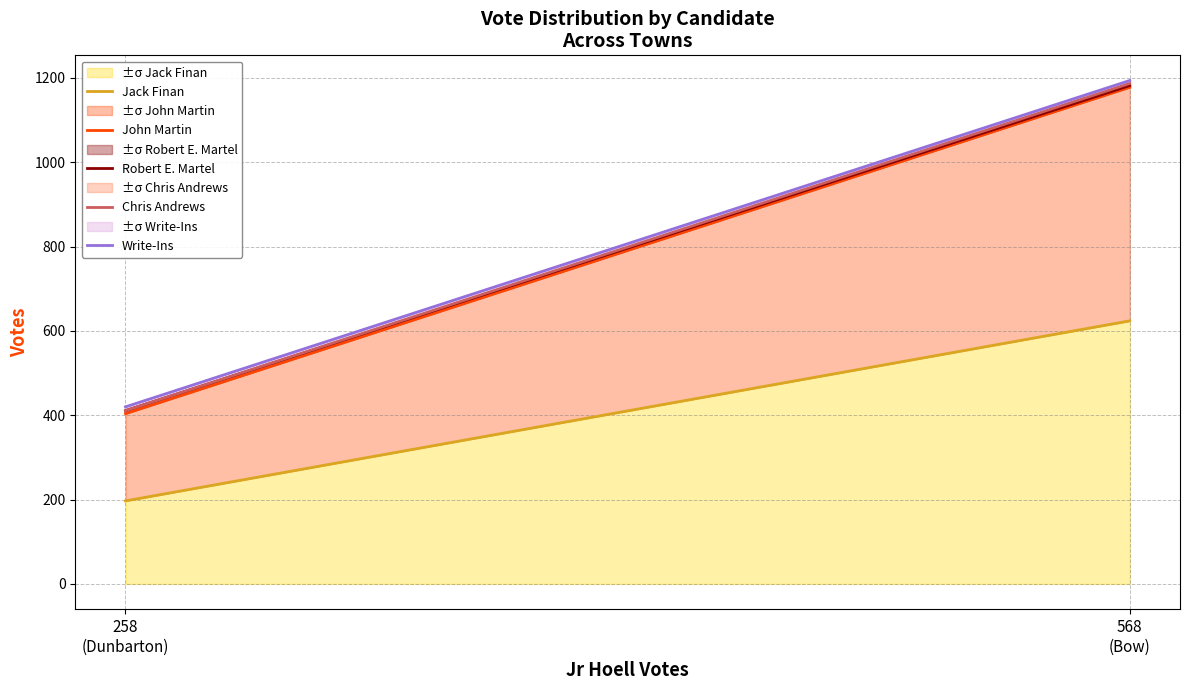

What is the lowest value of the ±σ Jack Finan series?

197